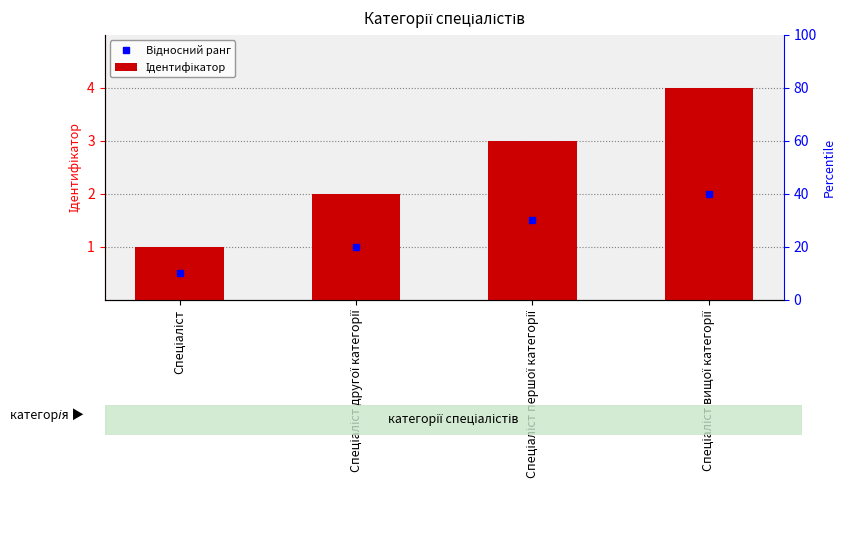

Reading left to right, extract all data points from this chart.

Спеціаліст=1	Спеціаліст другої категорії=2	Спеціаліст першої категорії=3	Спеціаліст вищої категорії=4